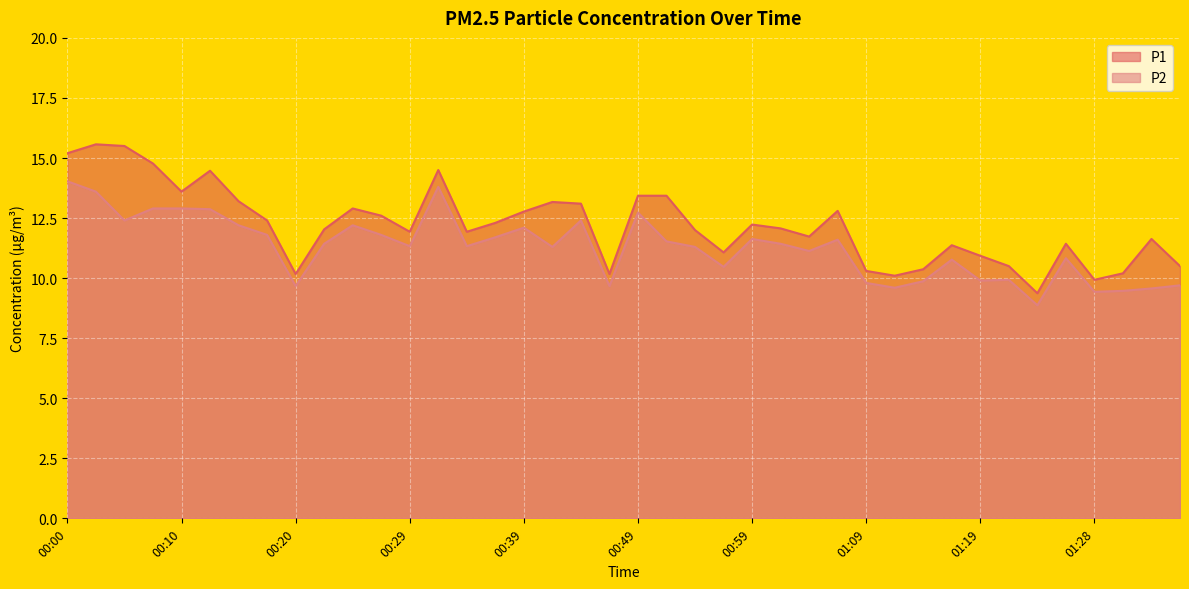

Between 00:00 and 01:28, which is larger?

00:00